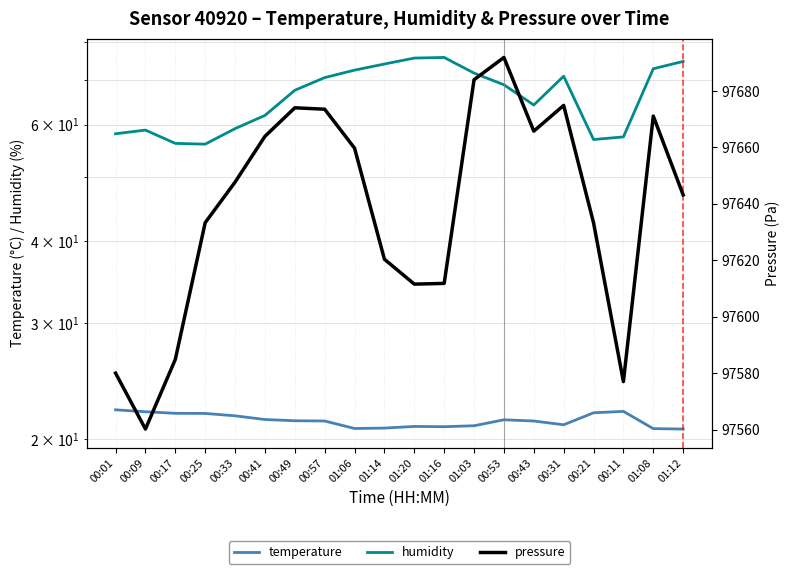

In humidity, how many points are lower than both neighbors (excluding endpoints)?

3